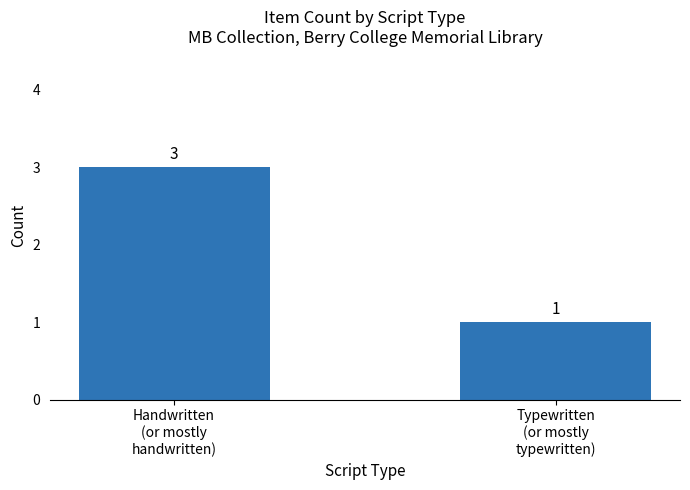

Does the chart contain any negative values?

No